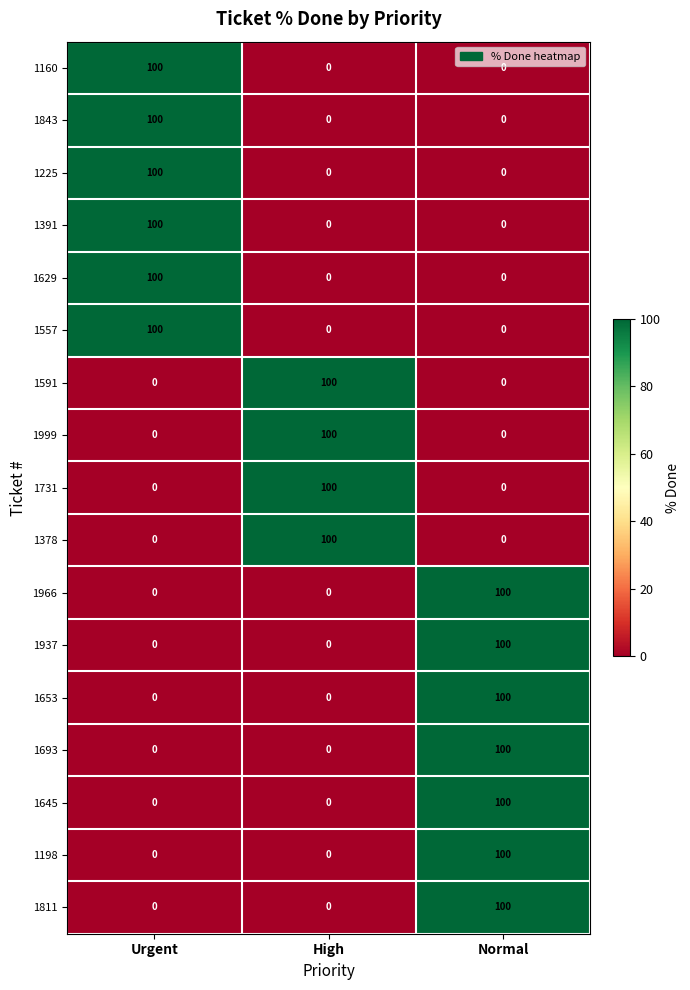

The value of 1653 at Urgent is 34. True or false?

False